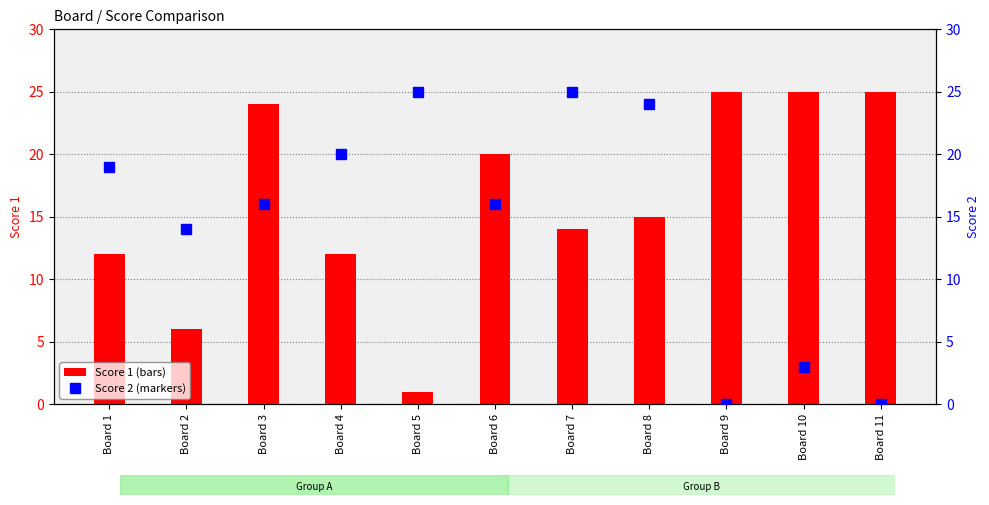

Count the number of data series in this chart.

2